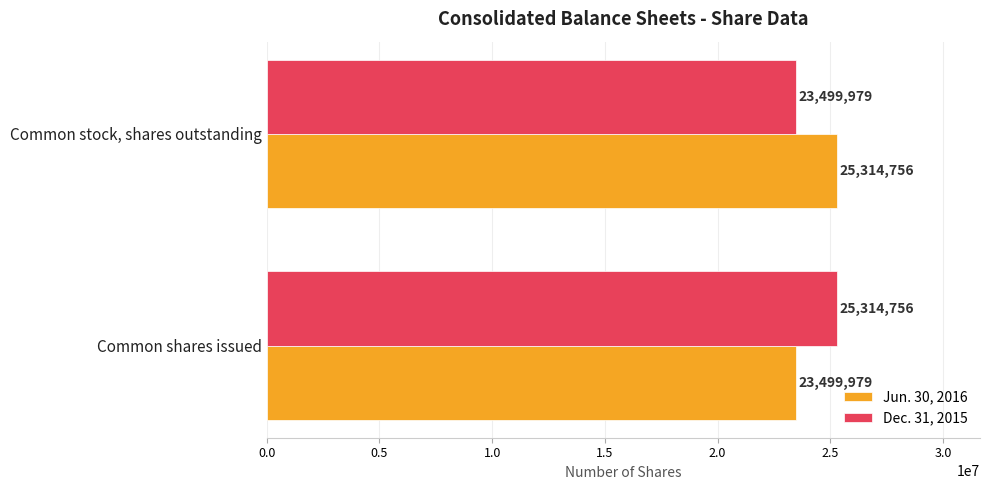

What is the maximum value for Dec. 31, 2015?

25314756